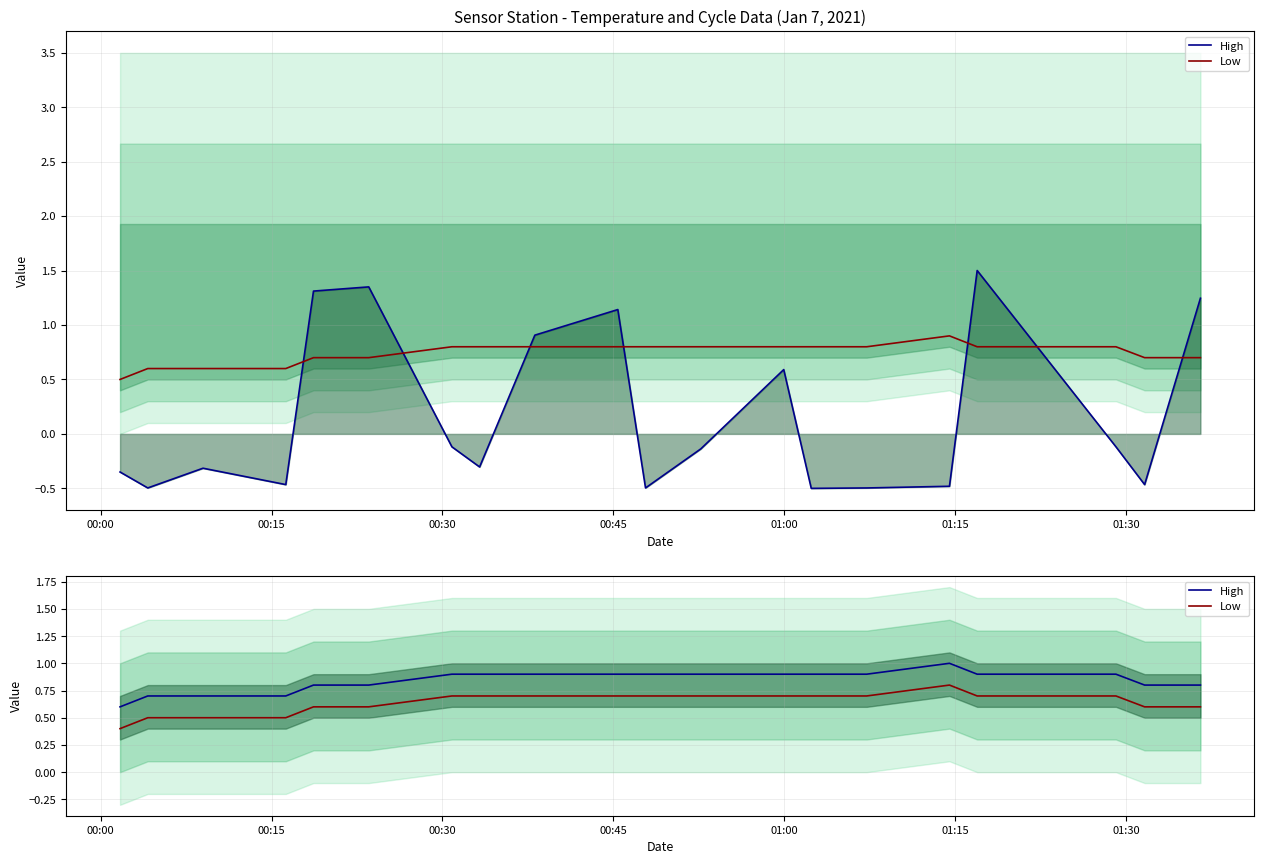

The Low series shows 0.5 at 00:00. True or false?

False